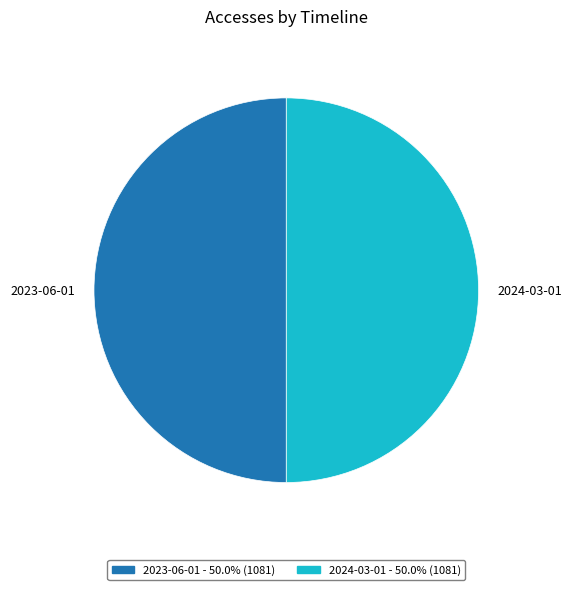

What is the ratio of the value at 2023-06-01 to the value at 2024-03-01?

1.0